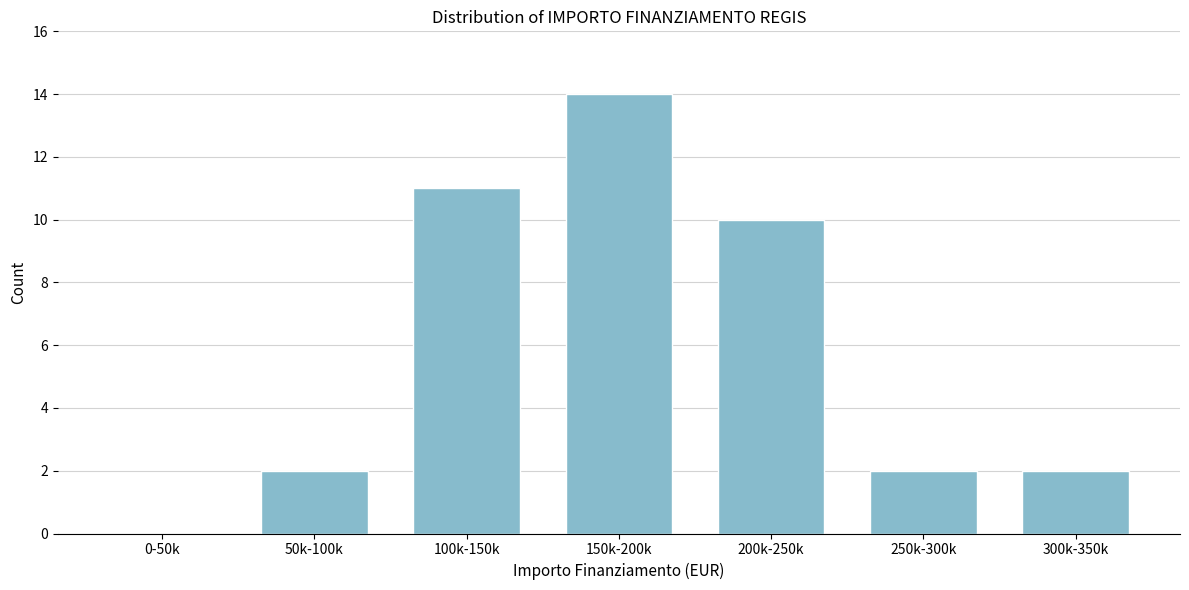

Reading left to right, list all the values displayed in this chart.

0-50k=0	50k-100k=2	100k-150k=11	150k-200k=14	200k-250k=10	250k-300k=2	300k-350k=2